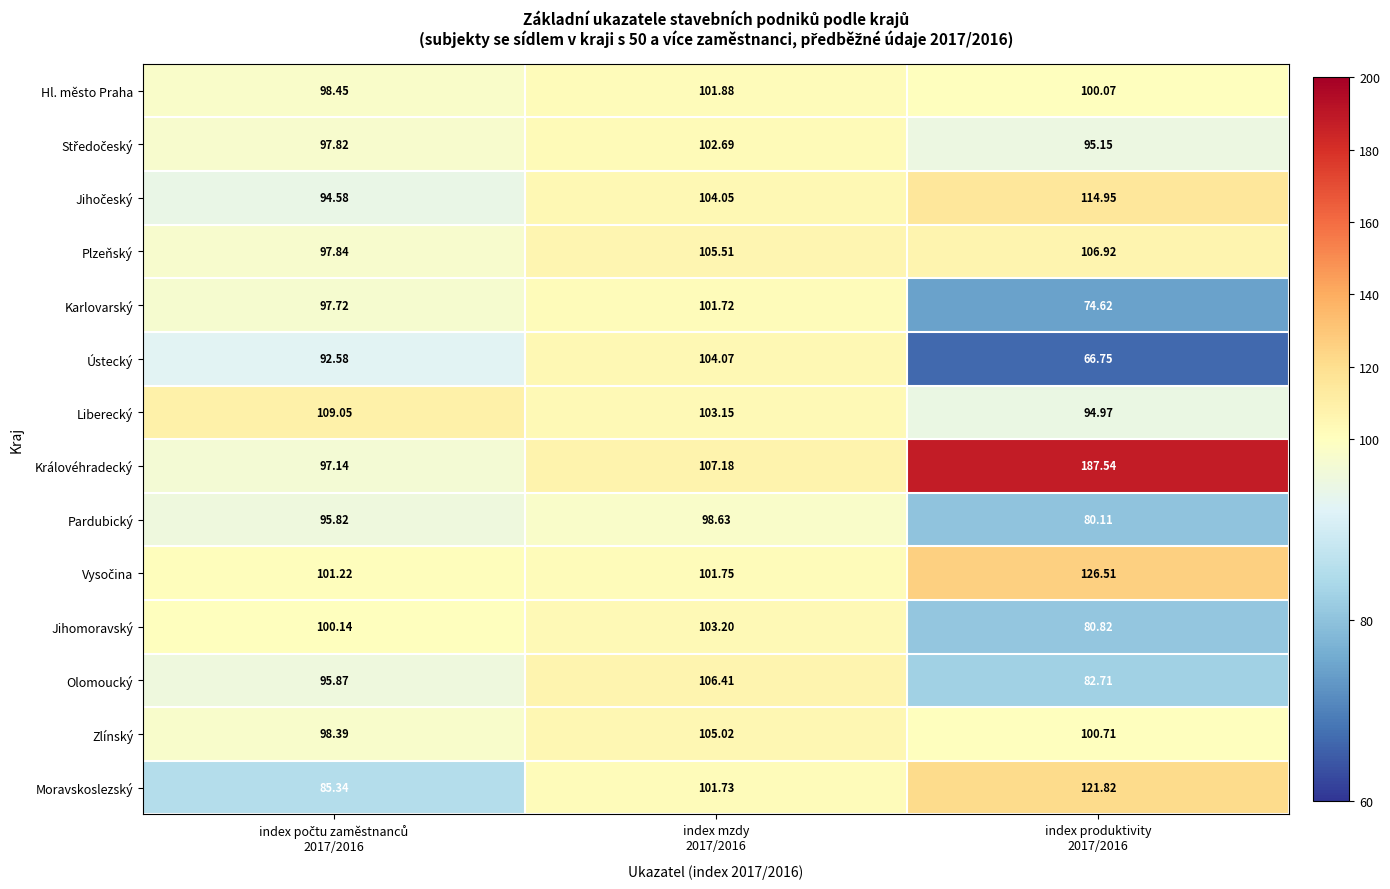

What is the total value across all series at index produktivity
2017/2016?

1433.7